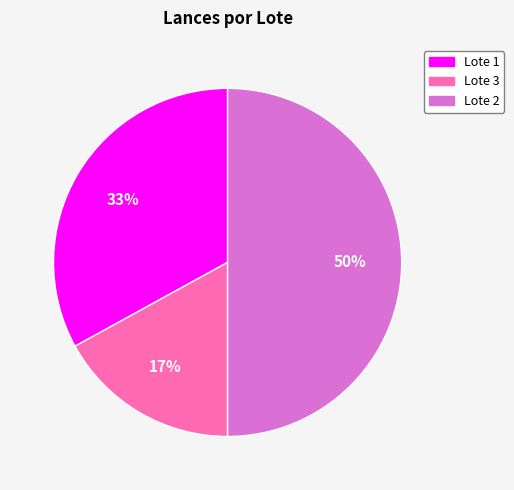

Which slice is the largest?

Lote 2